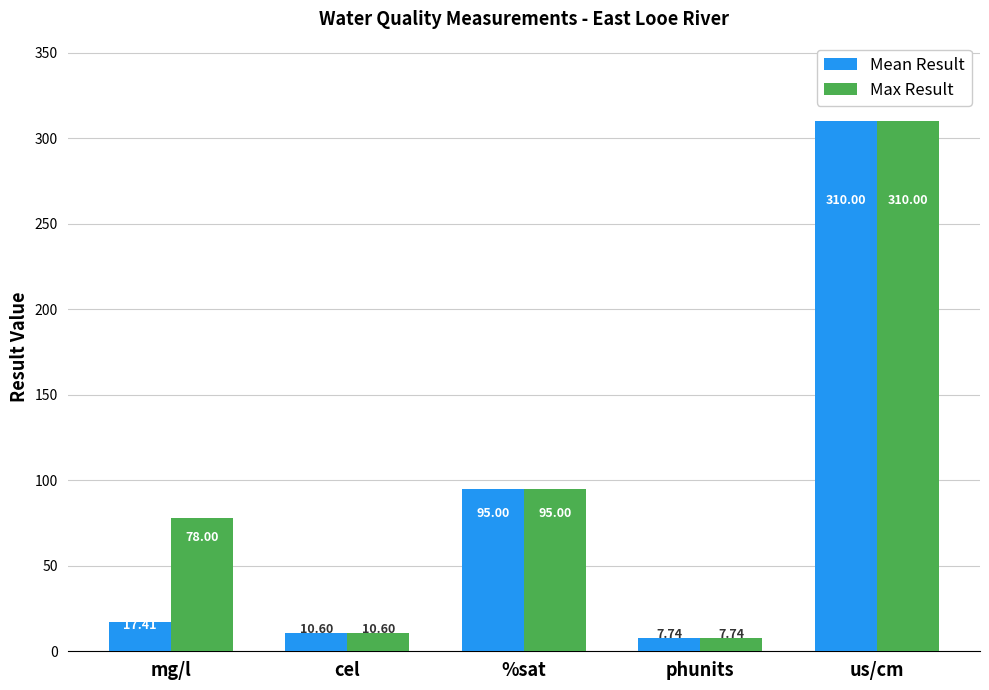

Is it true that Mean Result equals 310.0 at us/cm?

True